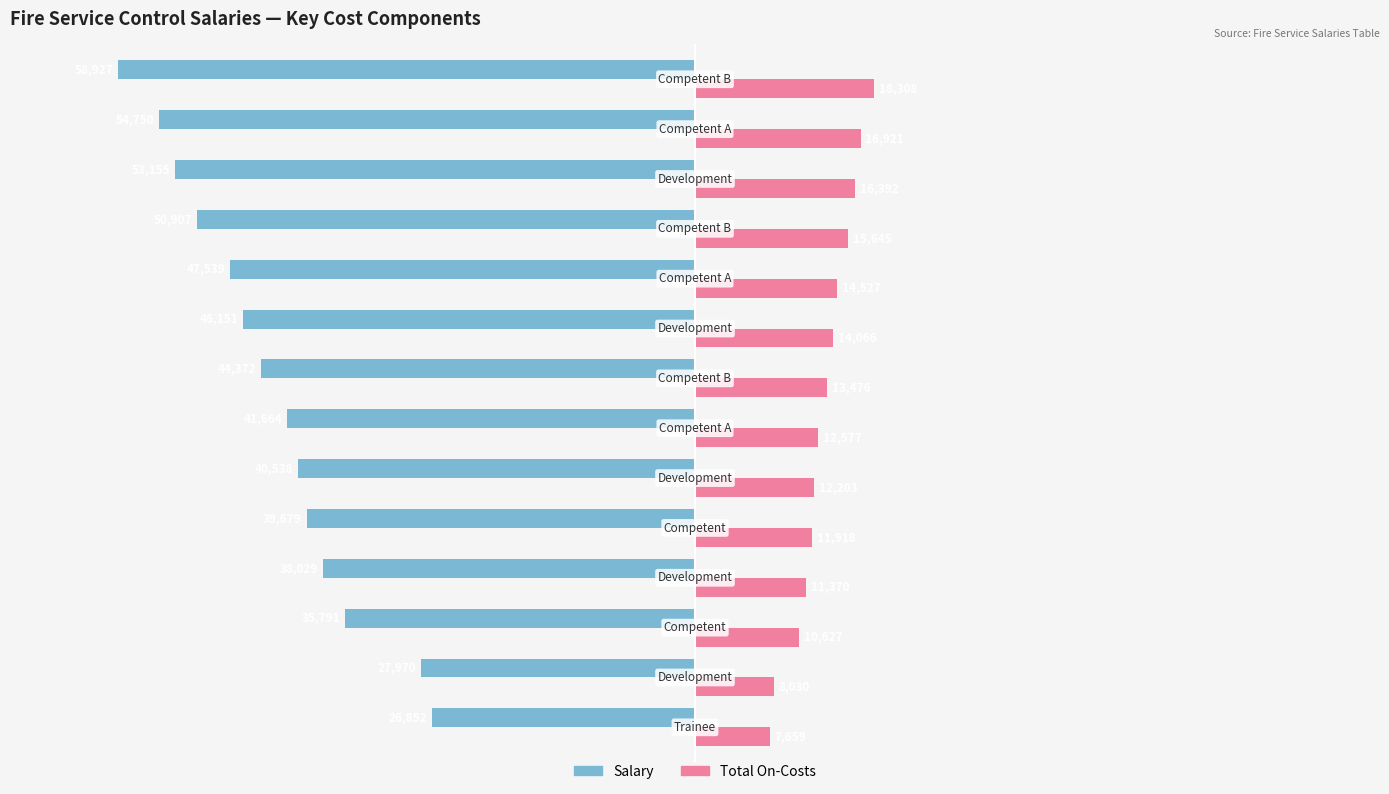

Which series has the largest range (max minus min)?

Salary